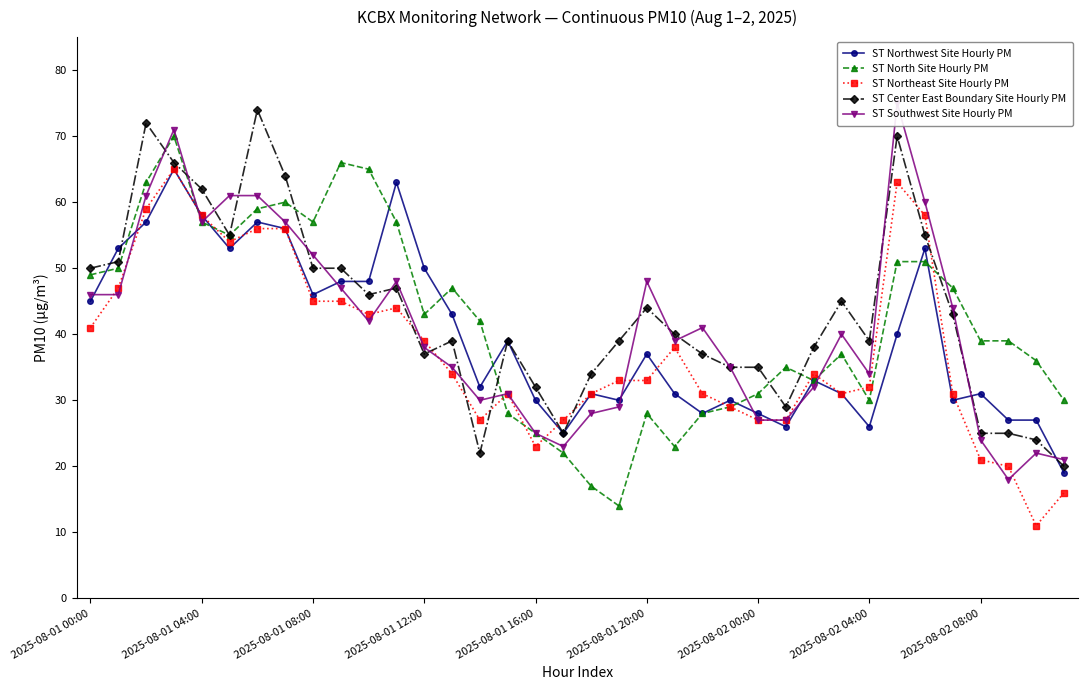

The value of ST Center East Boundary Site Hourly PM at 23 is 8. True or false?

False